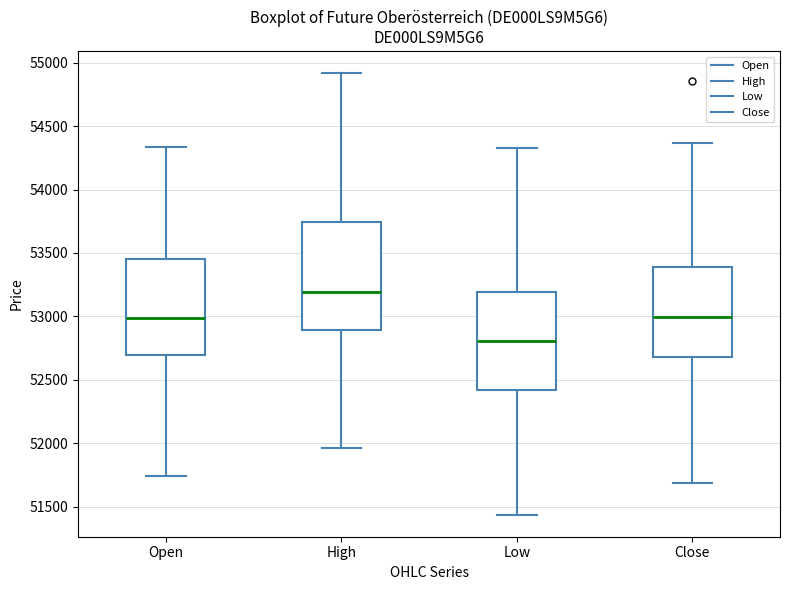

Where does the lower whisker of the box for Low end on the y-axis? The values are not printed on the chart, so give them approximately, as read against the axis.

51450